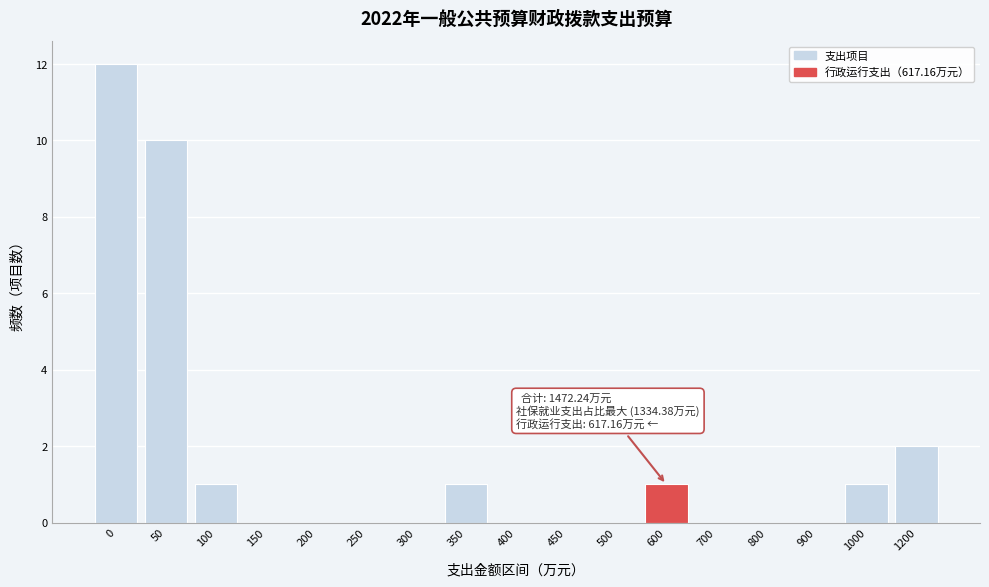

Reading left to right, transcribe all the data shown in this chart.

0=12	50=10	100=1	150=0	200=0	250=0	300=0	350=1	400=0	450=0	500=0	600=1	700=0	800=0	900=0	1000=1	1200=2